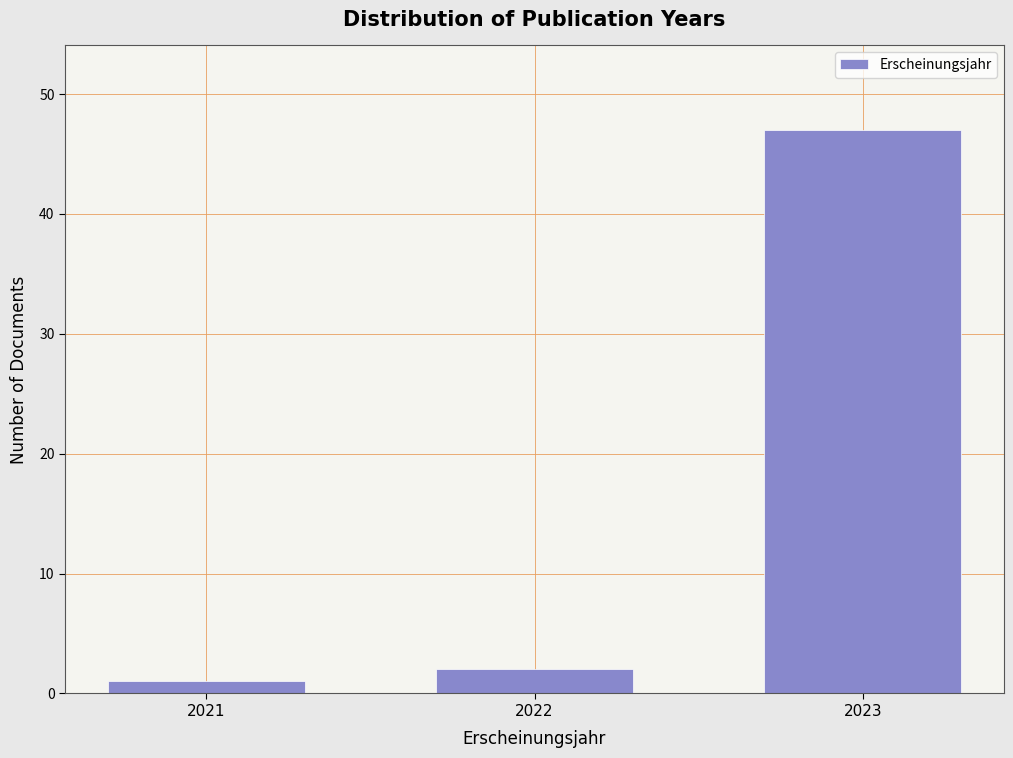

Reading right to left, list all the values displayed in this chart.

2023=47	2022=2	2021=1